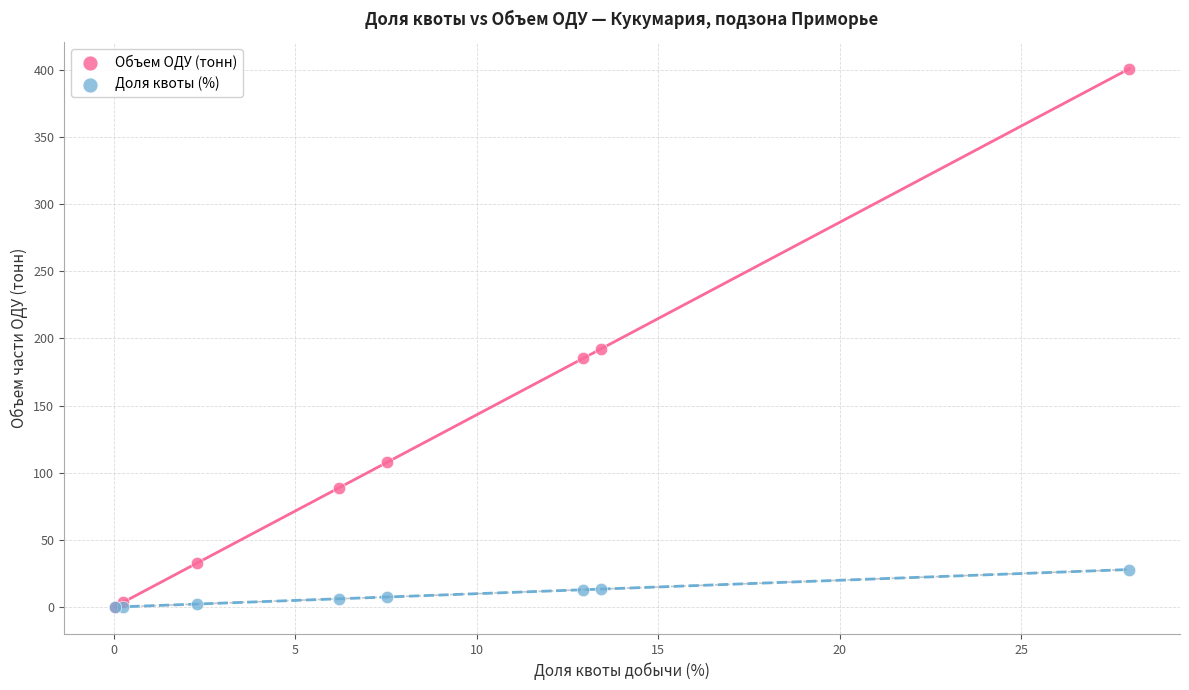

What are all the series names shown in the legend?

Объем ОДУ (тонн), Доля квоты (%)